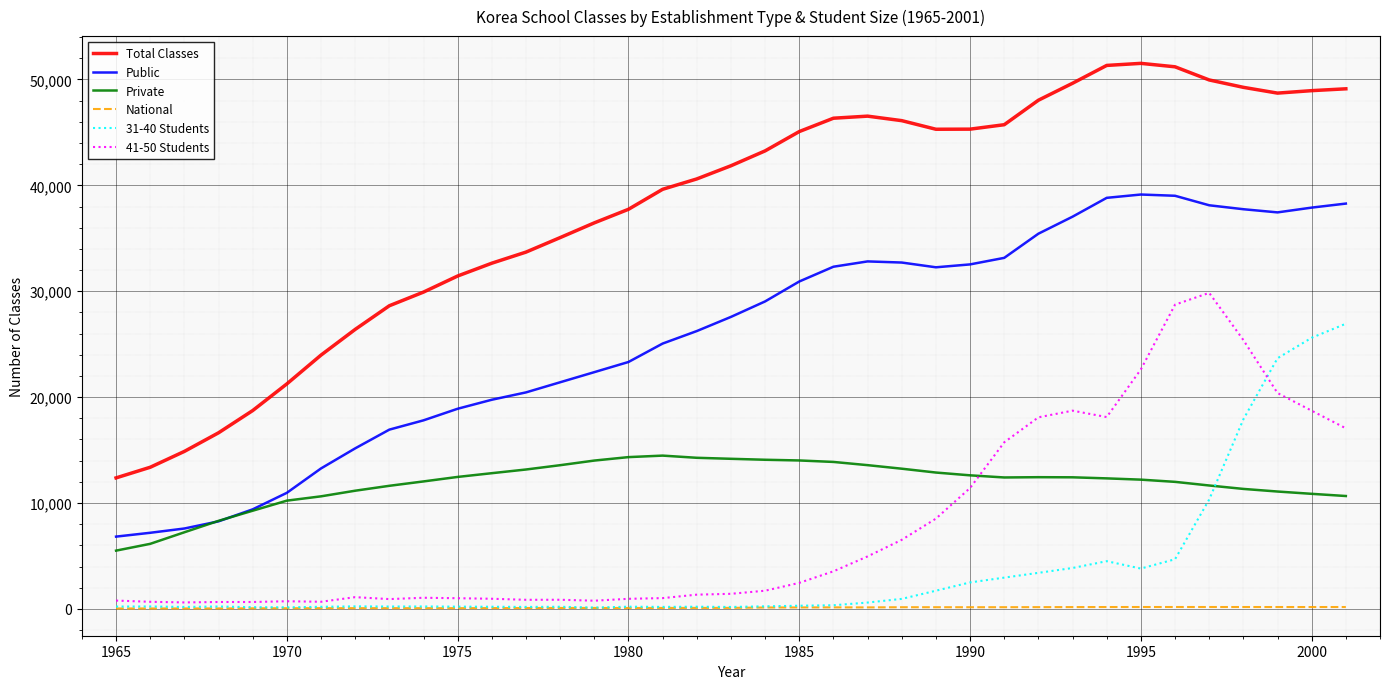

Which series has the widest spread of values?

Total Classes